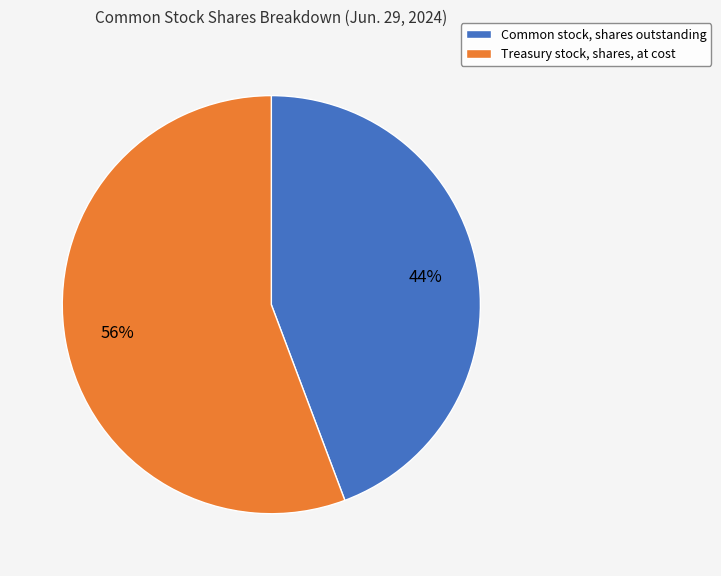

Combined, do Treasury stock, shares, at cost and Common stock, shares outstanding account for over 50%?

Yes